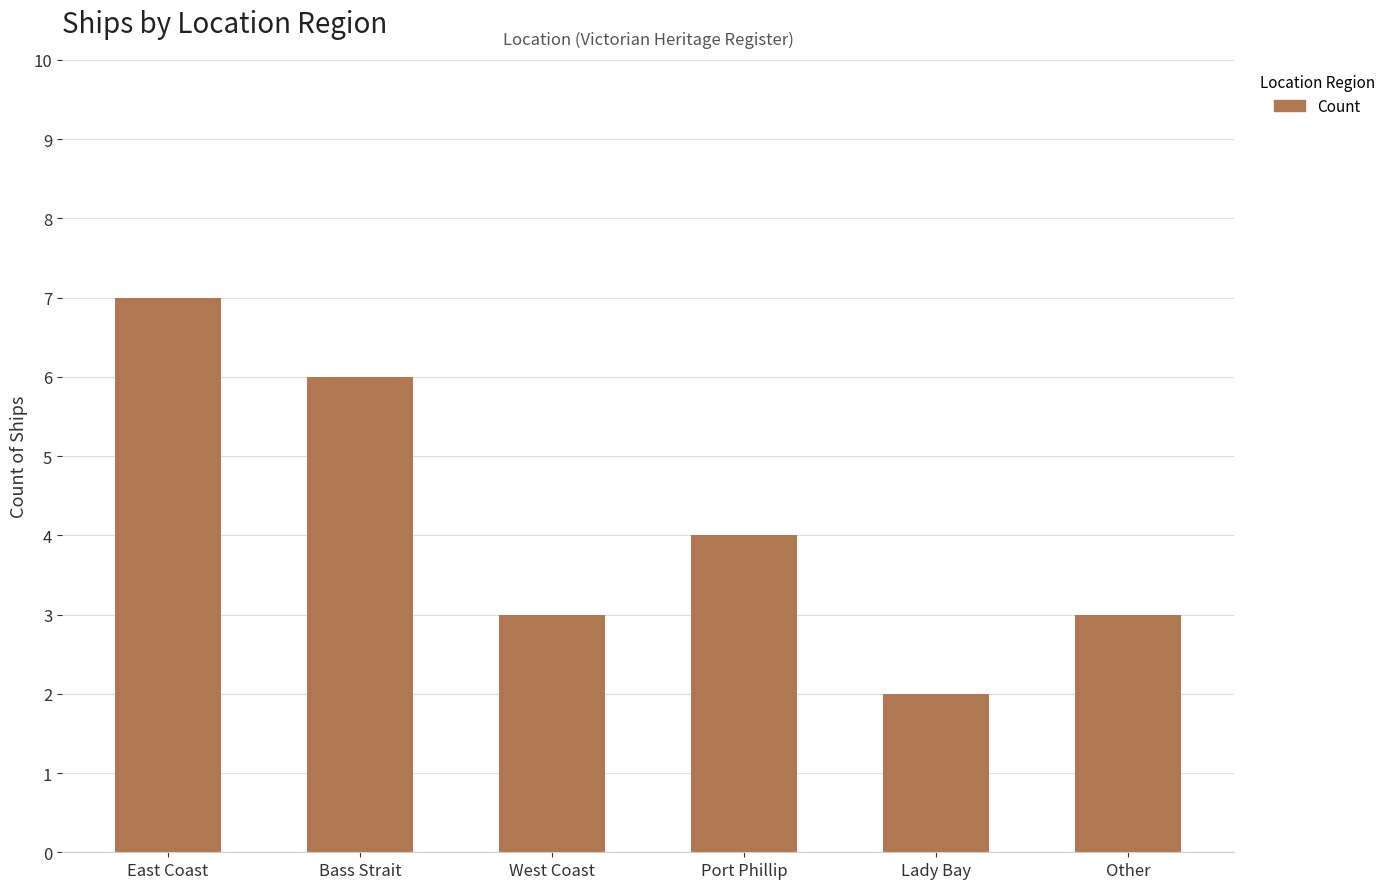

How many data points does each series have?

6